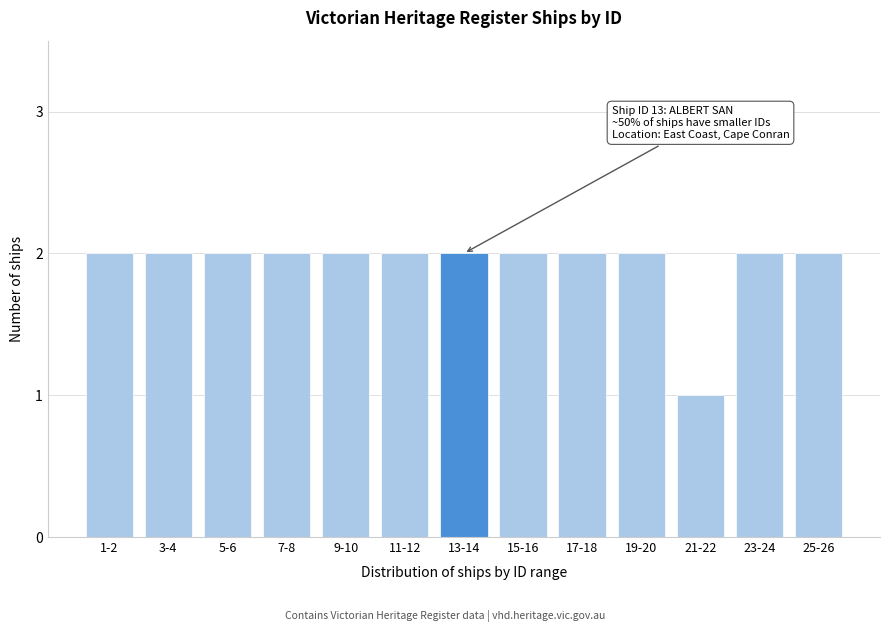

Reading left to right, extract all data points from this chart.

1-2=2	3-4=2	5-6=2	7-8=2	9-10=2	11-12=2	13-14=2	15-16=2	17-18=2	19-20=2	21-22=1	23-24=2	25-26=2